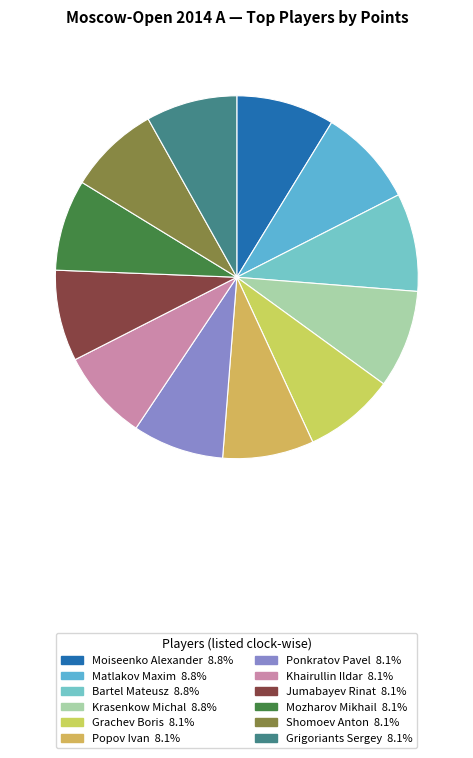

How many slices are in this pie chart?

12